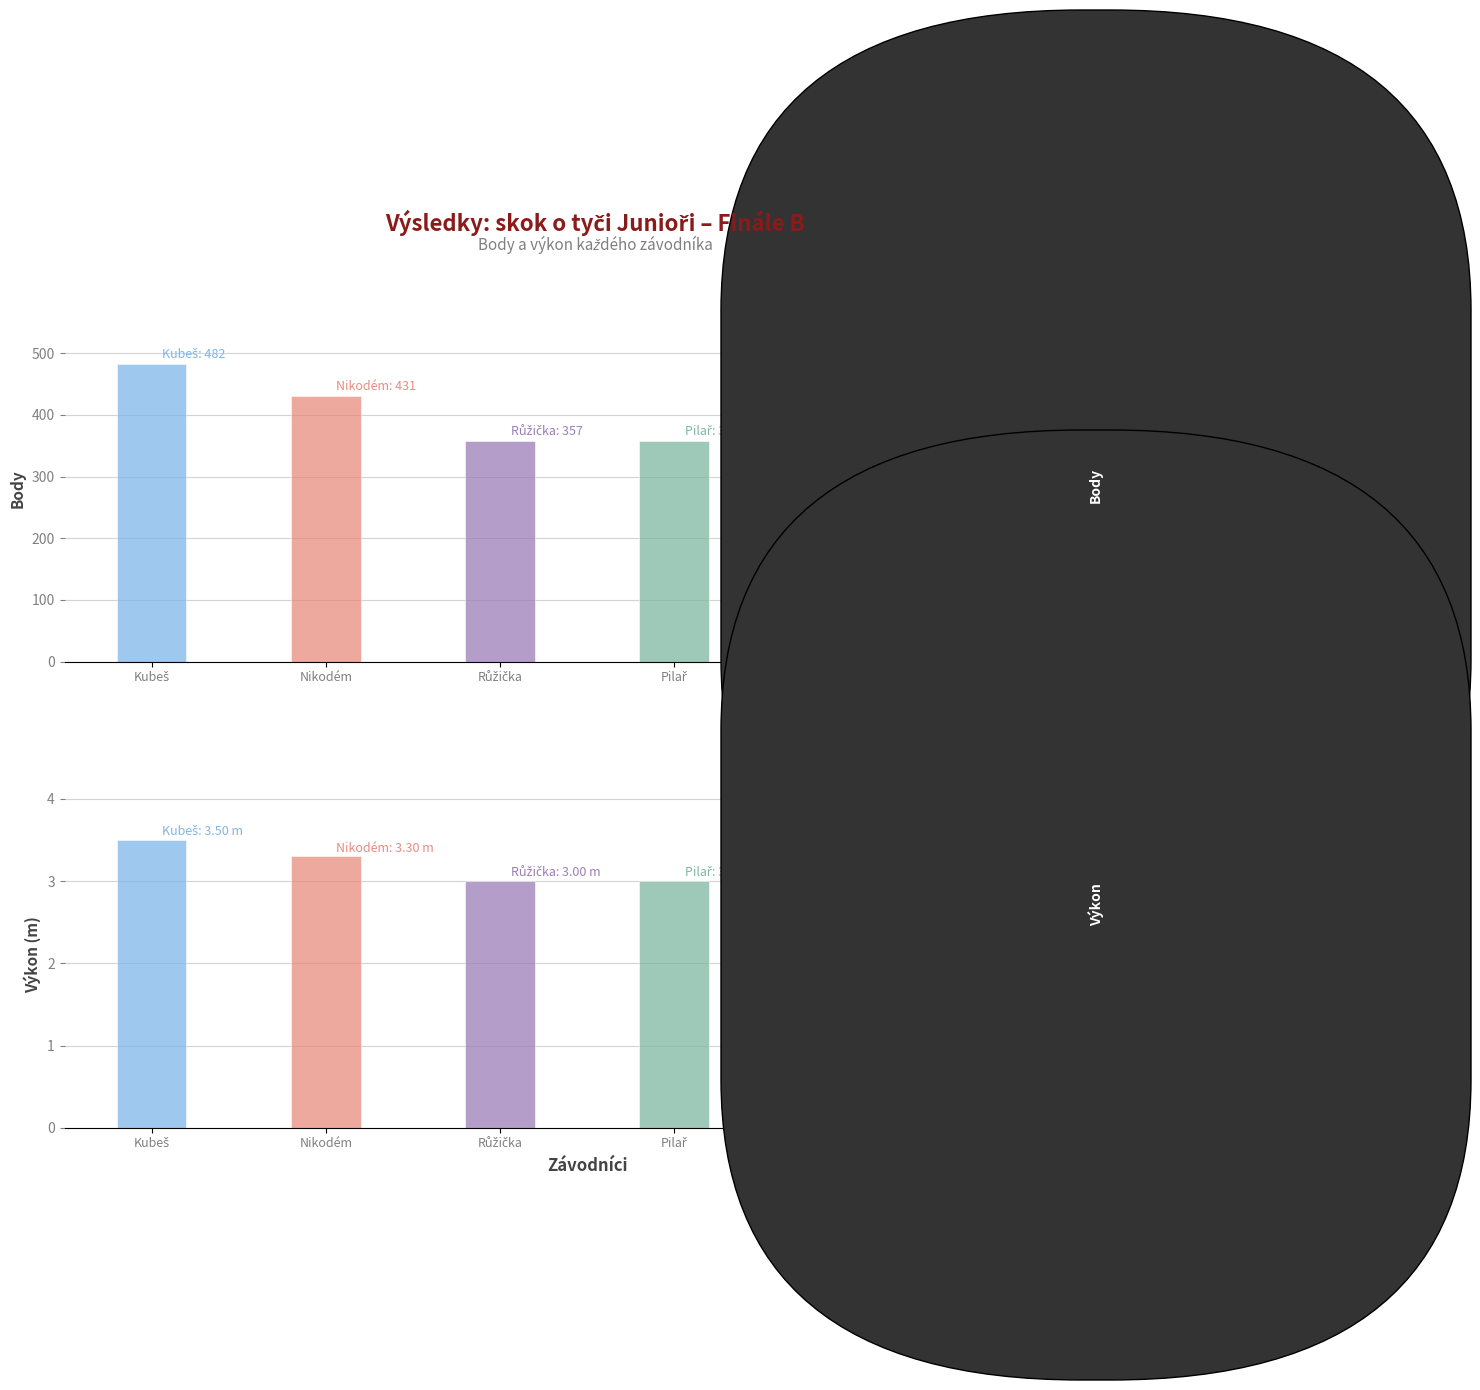

How many Výkon values are between 2 and 3?

4